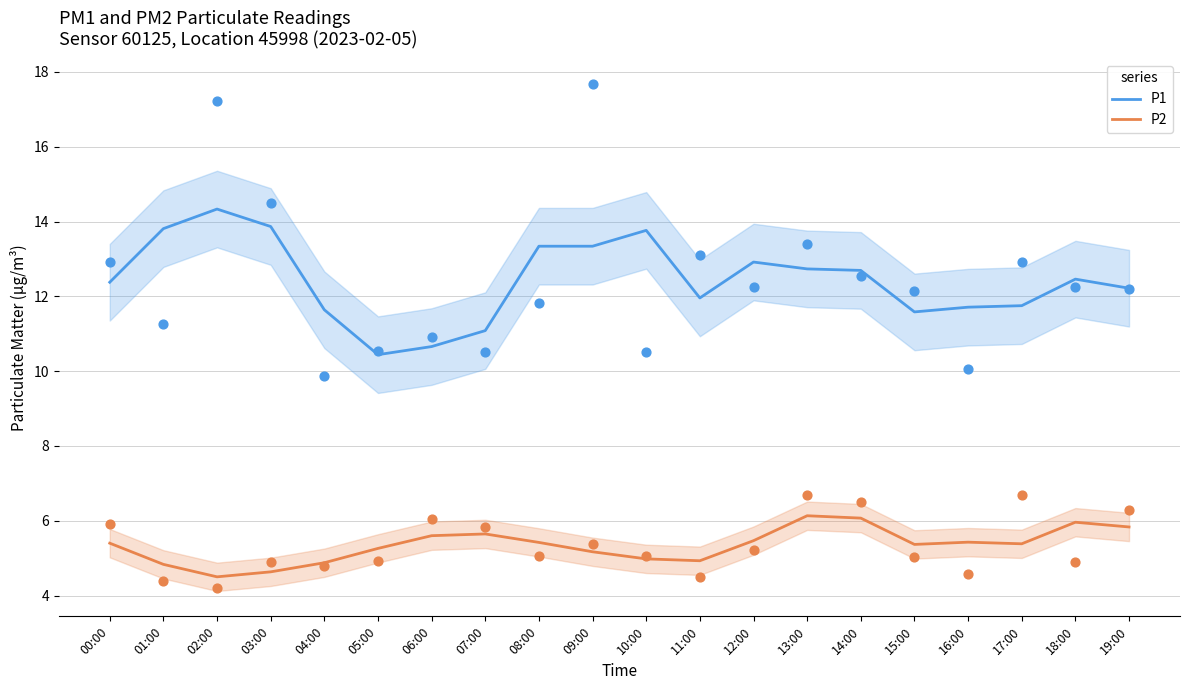

Which series contains the highest Y value?

P1